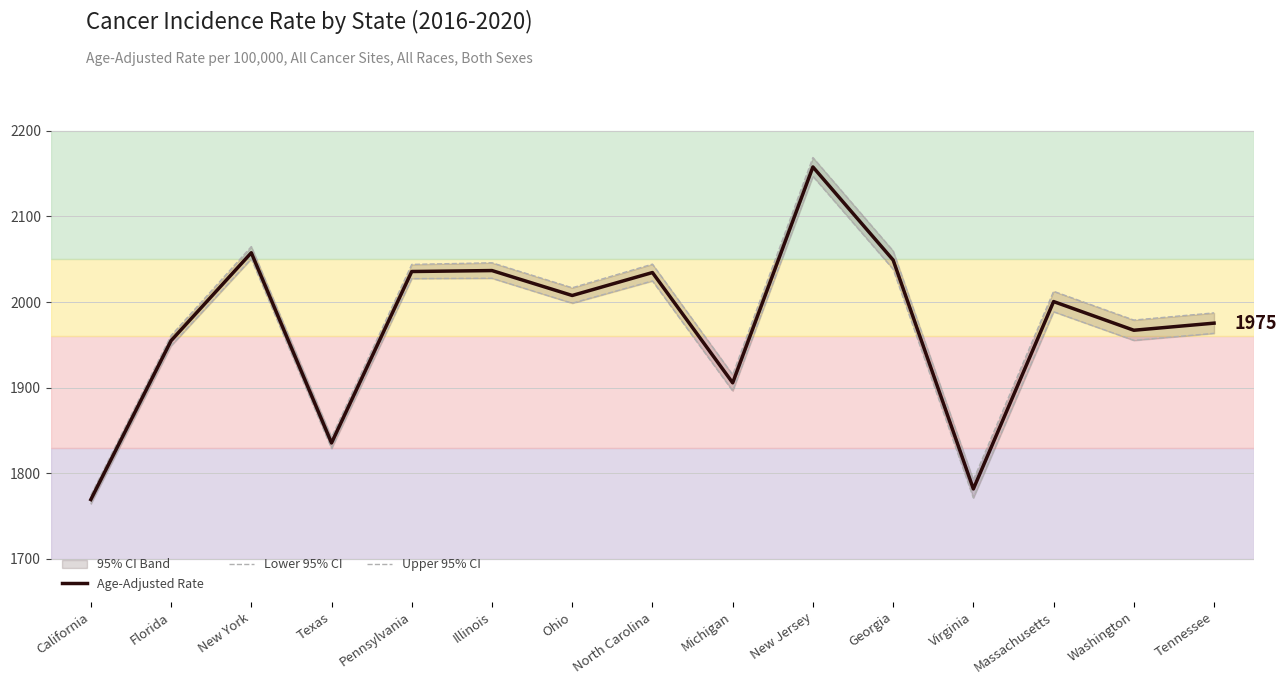

Rank the series by their average value, from lowest to highest.

Lower 95% CI, Age-Adjusted Rate, Upper 95% CI